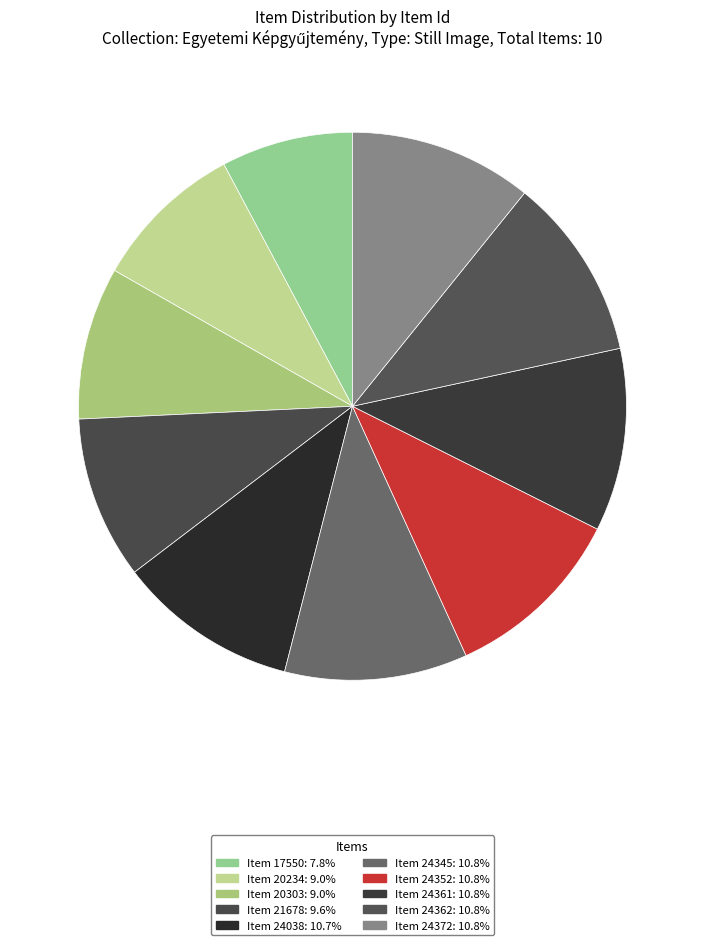

How many slices are in this pie chart?

10